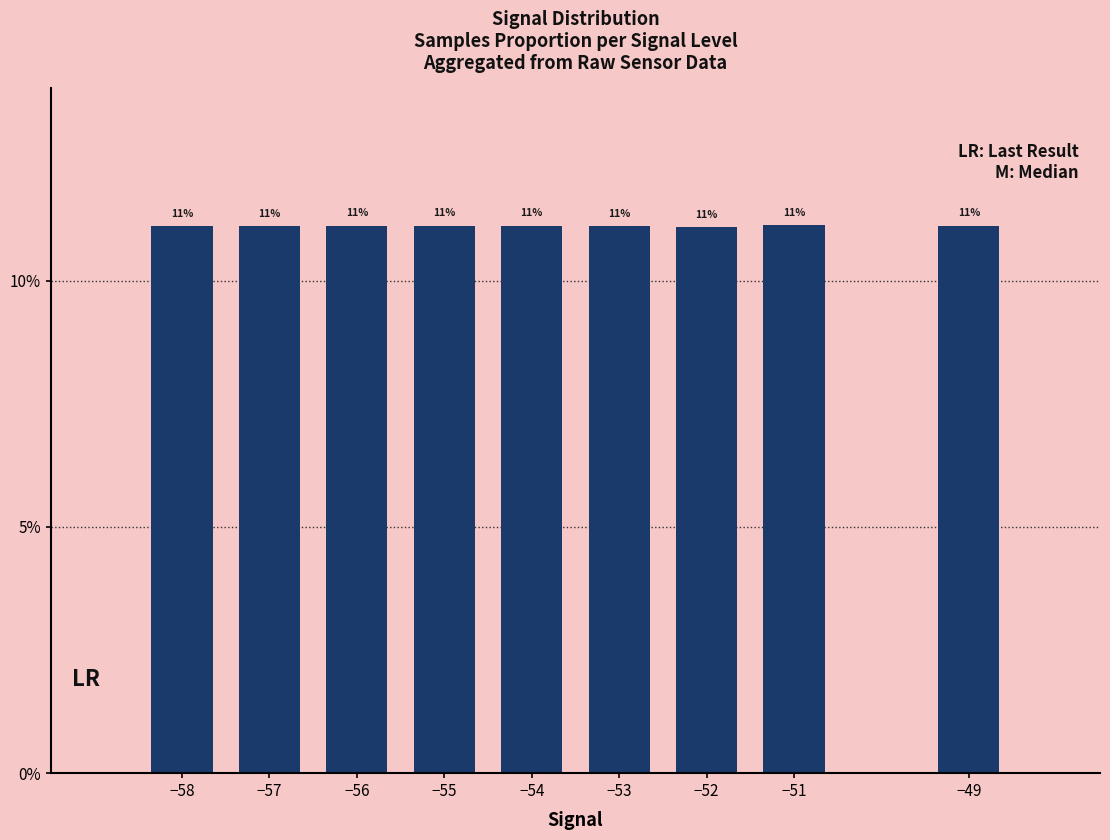

Count the values in the range 11 to 12.

9